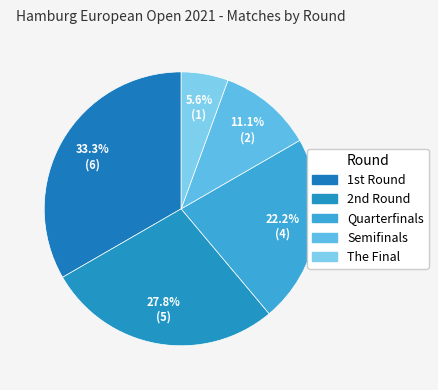

What is the ratio of the value at The Final to the value at Quarterfinals?

0.2